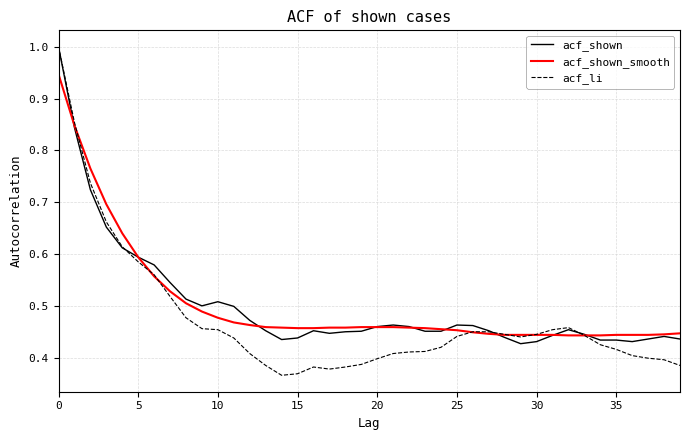

Which series has the widest spread of values?

acf_li